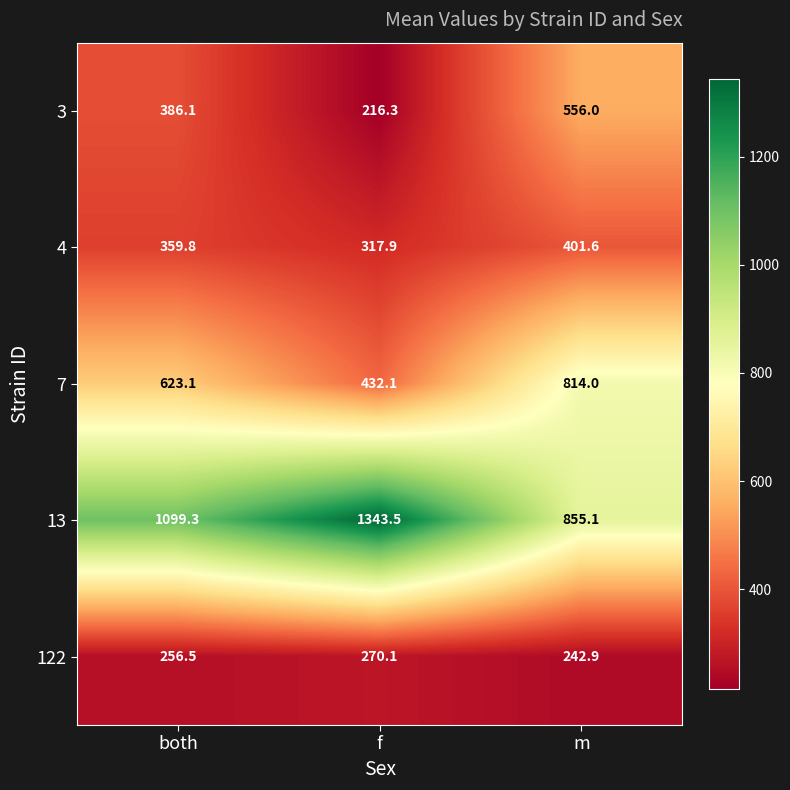

What is the spread (max minus min) of values at m?

612.2